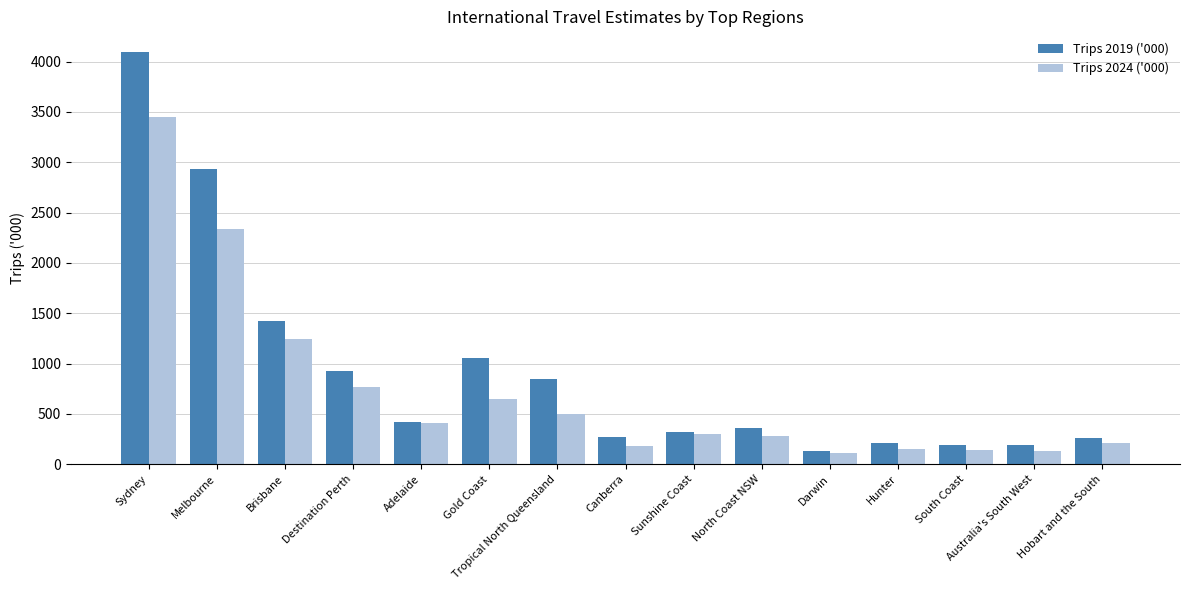

The value of Trips 2024 ('000) at Melbourne is 2336.5. True or false?

True